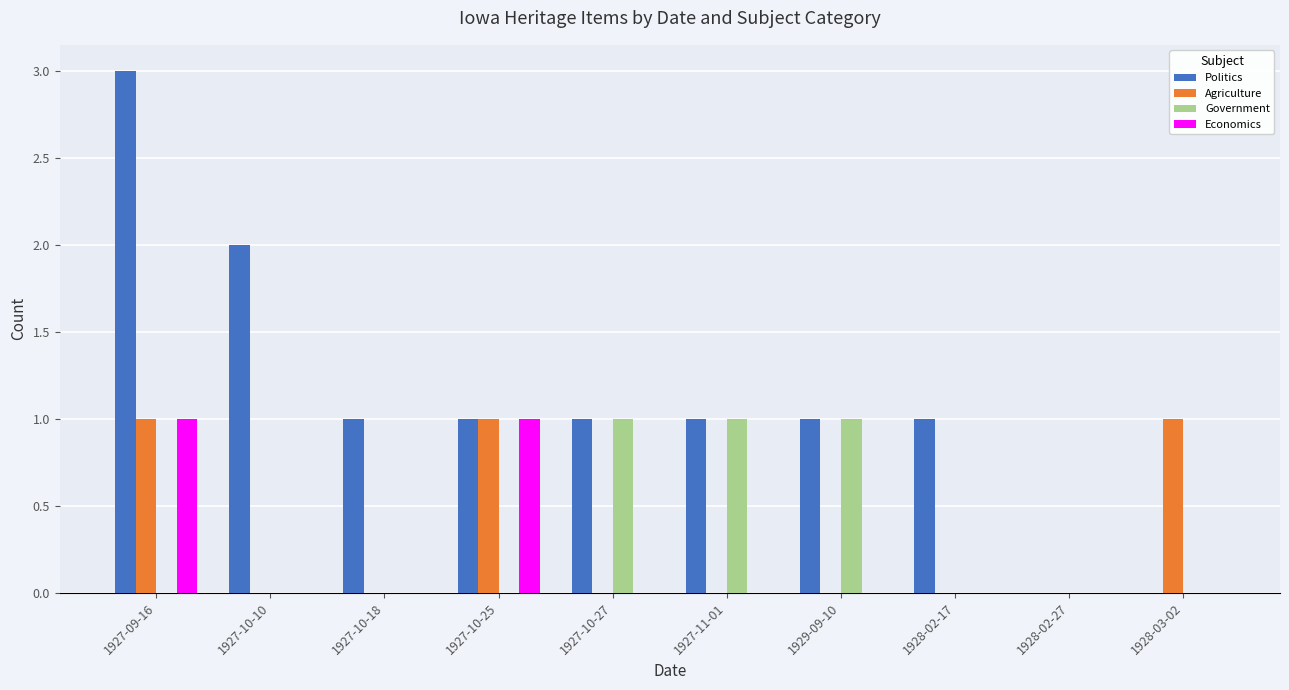

Which category has the highest value across all series?

1927-09-16